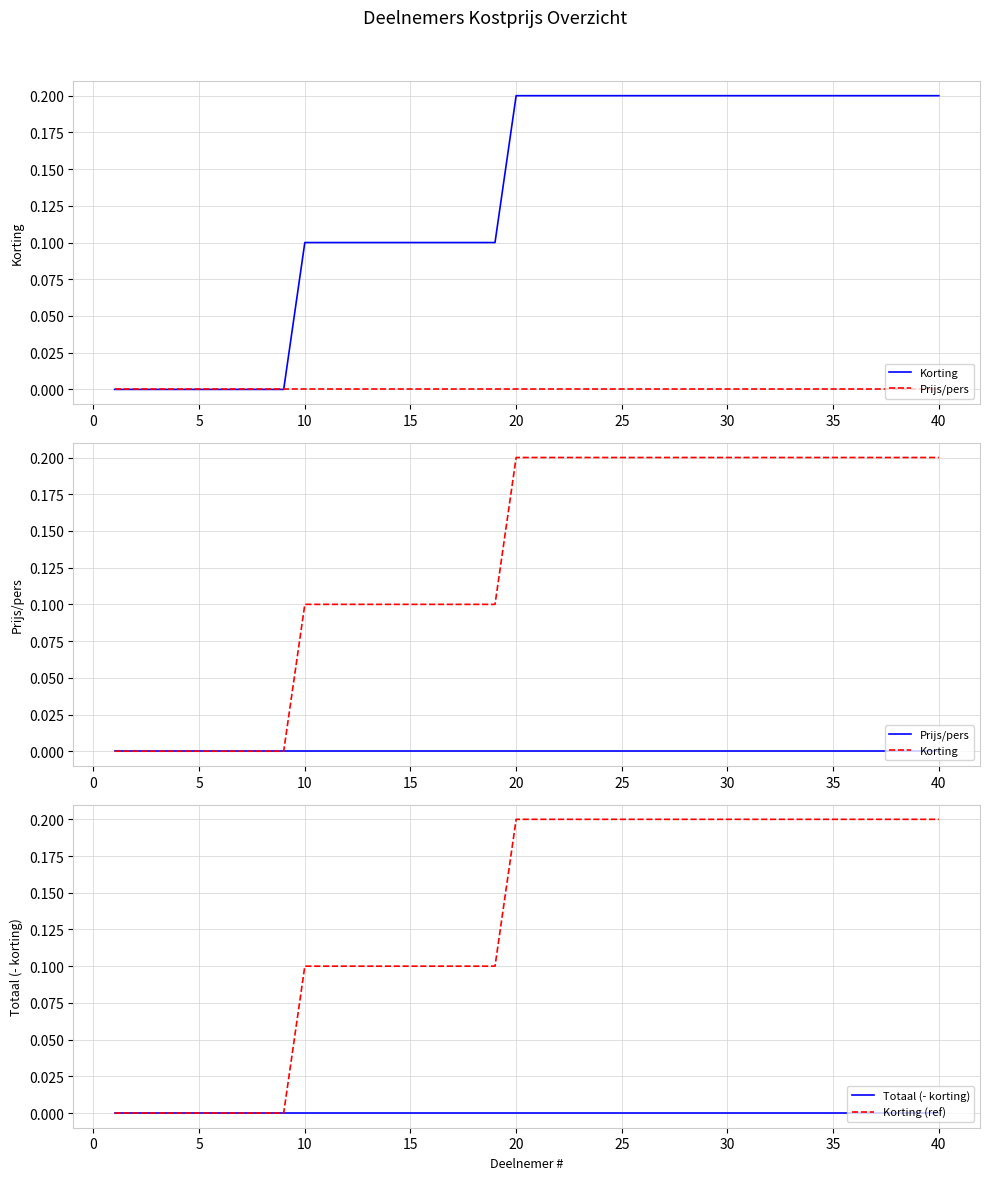

True or false: Totaal (- korting) has more than 1 points higher than both neighbors.

False